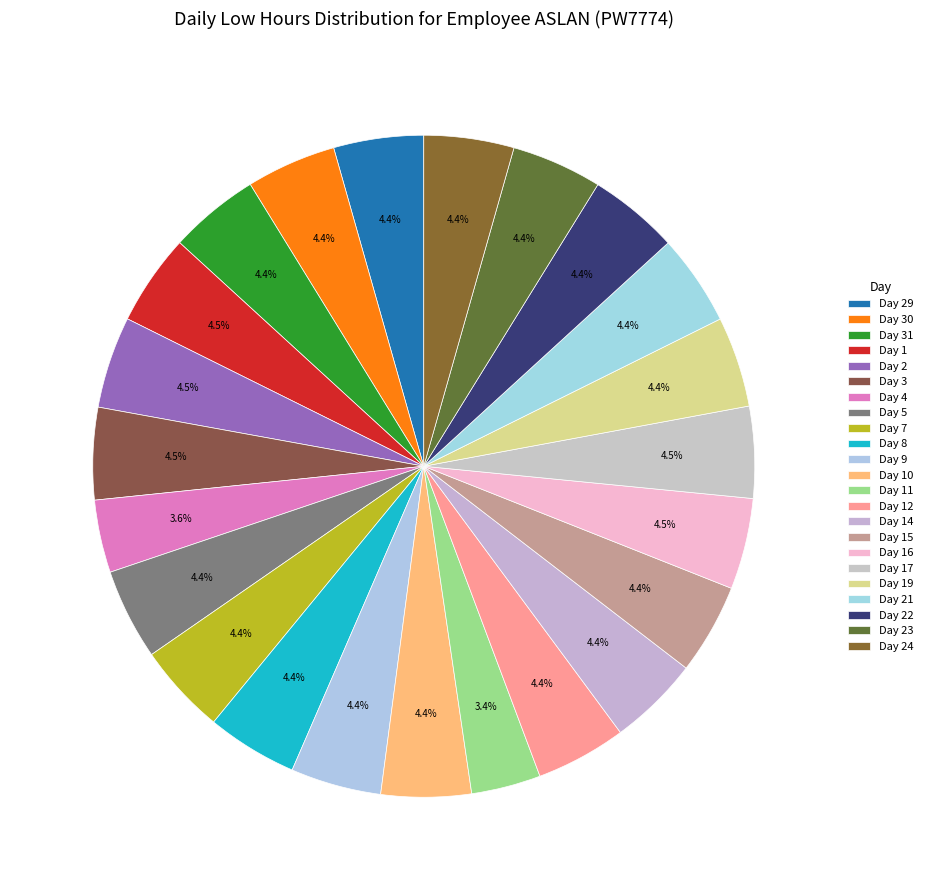

Rank the categories by value from highest to lowest.

Day 3, Day 2, Day 17, Day 1, Day 16, Day 21, Day 5, Day 8, Day 14, Day 9, Day 15, Day 7, Day 19, Day 12, Day 23, Day 31, Day 22, Day 10, Day 30, Day 24, Day 29, Day 4, Day 11